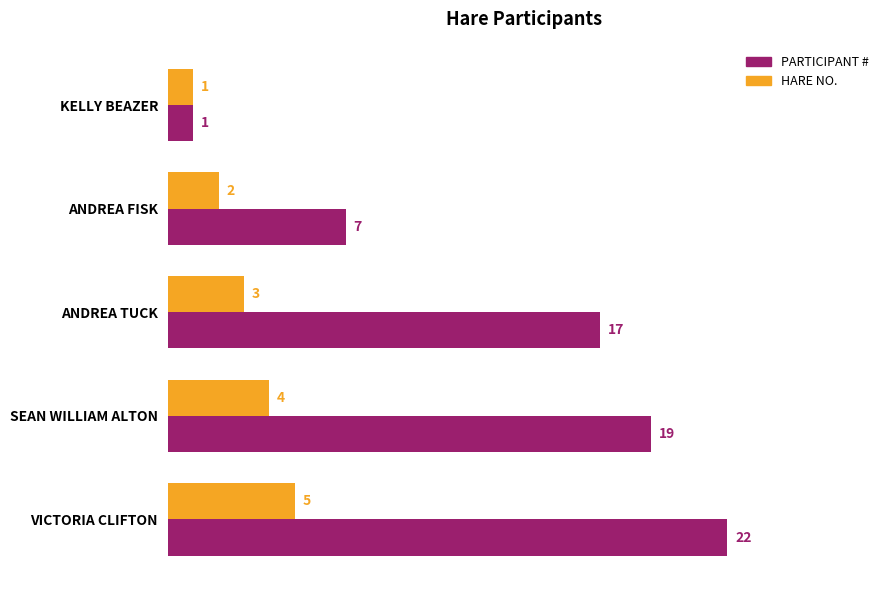

What is the spread (max minus min) of values at ANDREA FISK?

5